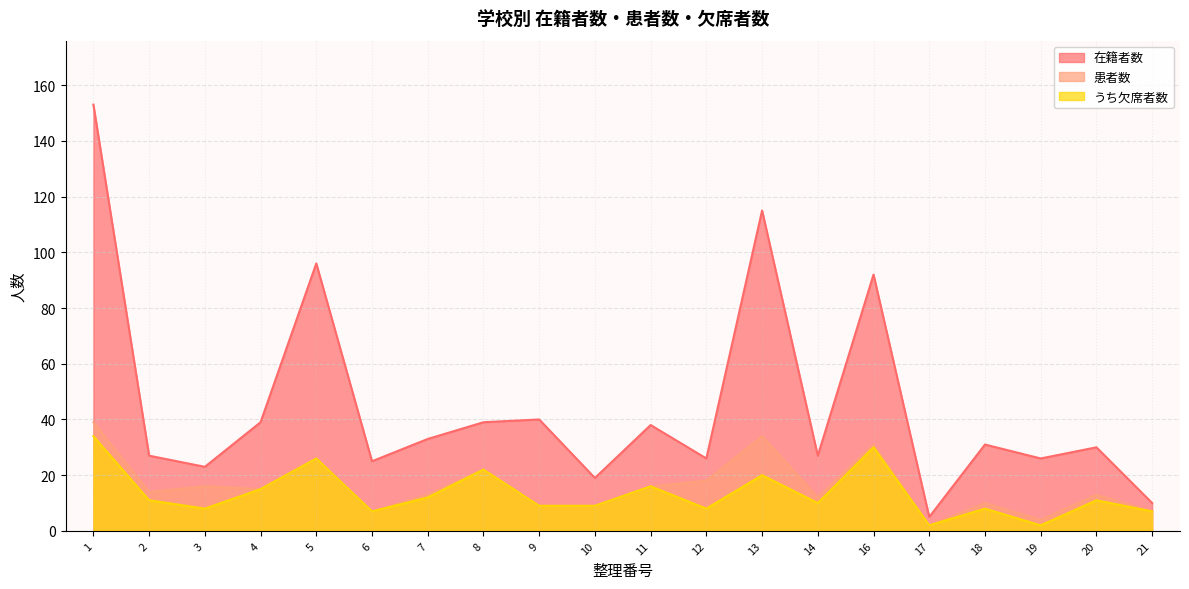

What is the sum of all うち欠席者数 values?

267